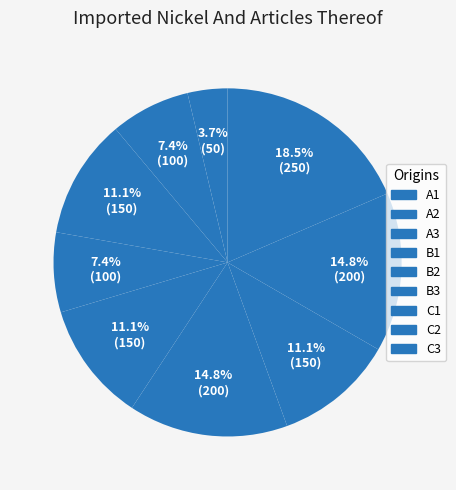

Is it true that C1 is 19% of the pie?

False